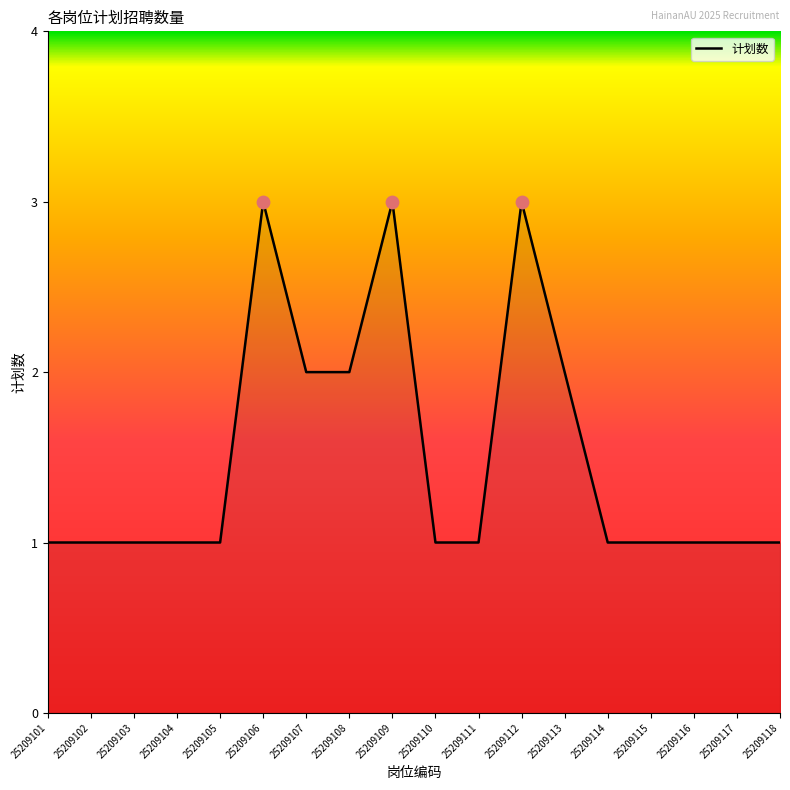

Approximately how many times larger is the value at 25209106 compared to 25209108?

1.5